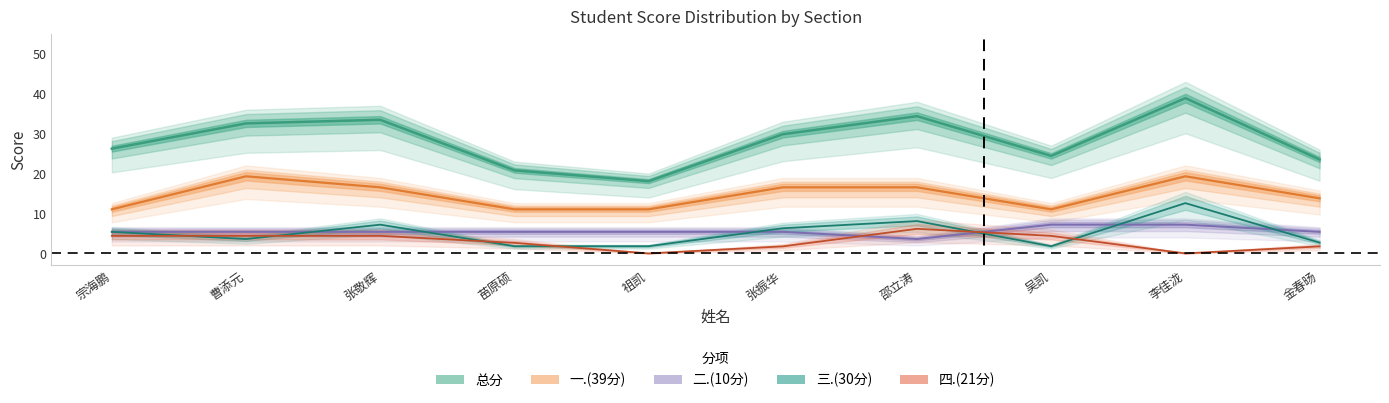

In 二.(10分), how many points are lower than both neighbors (excluding endpoints)?

1